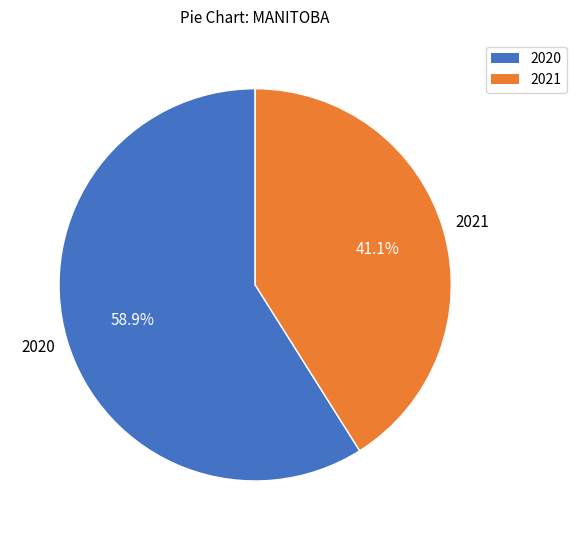

What is the largest slice in the pie chart?

2020